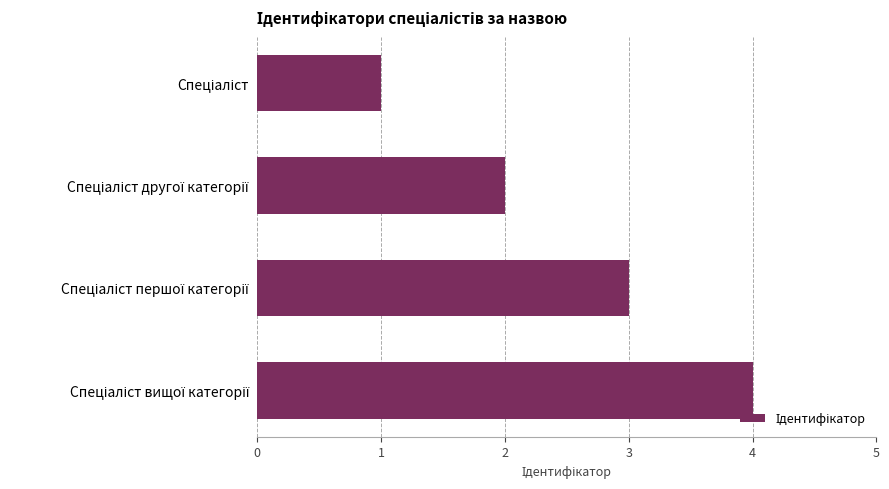

What is the sum of all values?

10